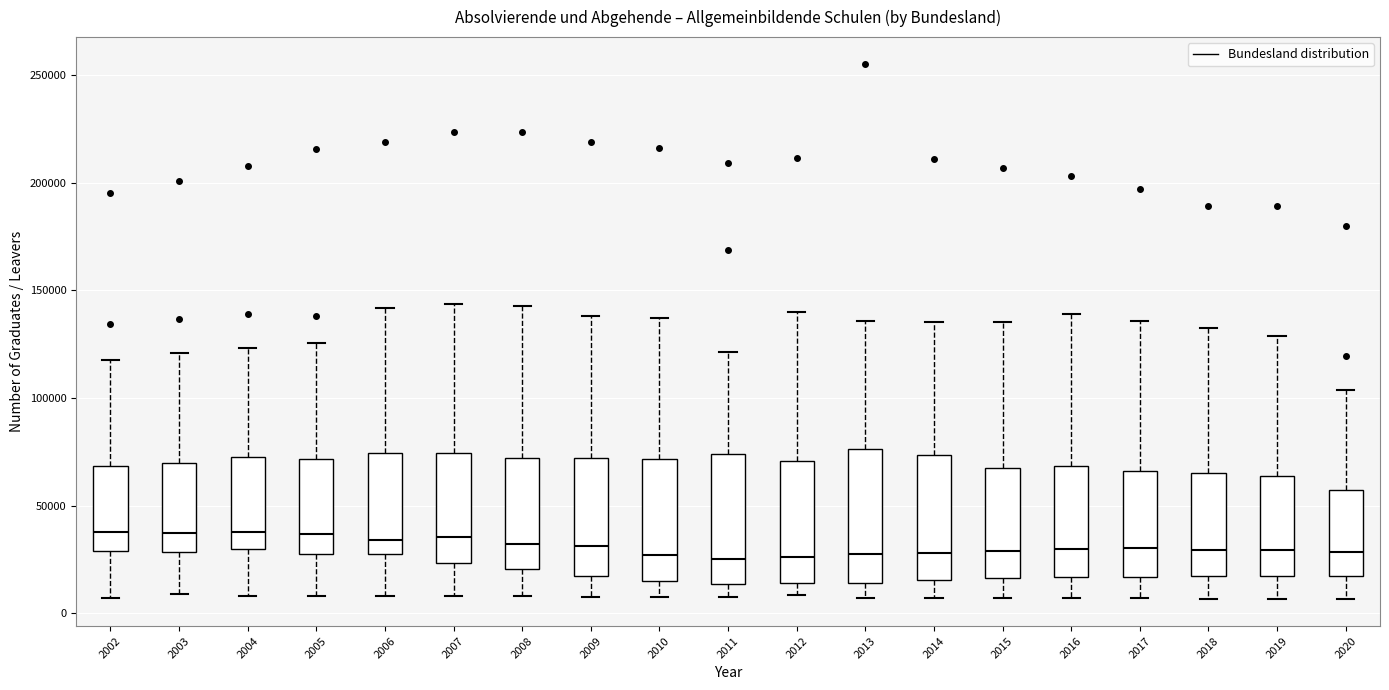

Reading left to right, read every box against the y-axis: the position of its median line, the range the box covers, and the ends of its whiskers. The values are not printed on the chart, so give them approximately, as read against the axis.

2002: median 40000, box 30000 to 70000, whiskers 5000 to 120000
2003: median 40000, box 30000 to 70000, whiskers 10000 to 120000
2004: median 40000, box 30000 to 75000, whiskers 10000 to 125000
2005: median 35000, box 30000 to 70000, whiskers 10000 to 125000
2006: median 35000, box 25000 to 75000, whiskers 10000 to 140000
2007: median 35000, box 25000 to 75000, whiskers 10000 to 145000
2008: median 30000, box 20000 to 70000, whiskers 10000 to 145000
2009: median 30000, box 15000 to 70000, whiskers 10000 to 140000
2010: median 25000, box 15000 to 70000, whiskers 5000 to 135000
2011: median 25000, box 15000 to 75000, whiskers 10000 to 120000
2012: median 25000, box 15000 to 70000, whiskers 10000 to 140000
2013: median 25000, box 15000 to 75000, whiskers 5000 to 135000
2014: median 30000, box 15000 to 75000, whiskers 5000 to 135000
2015: median 30000, box 15000 to 70000, whiskers 5000 to 135000
2016: median 30000, box 15000 to 70000, whiskers 5000 to 140000
2017: median 30000, box 15000 to 65000, whiskers 5000 to 135000
2018: median 30000, box 15000 to 65000, whiskers 5000 to 135000
2019: median 30000, box 15000 to 65000, whiskers 5000 to 130000
2020: median 30000, box 15000 to 55000, whiskers 5000 to 105000